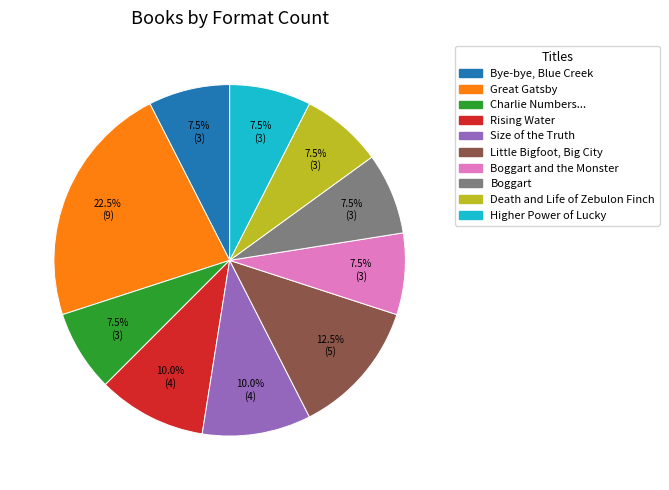

Is there any slice that represents more than half of the pie?

No